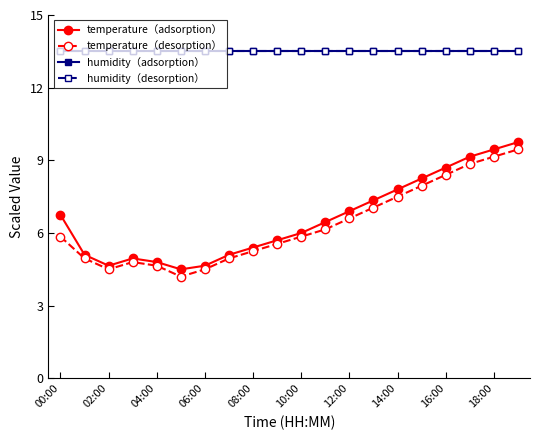

Reading left to right, extract all data points from this chart.

temperature（adsorption）: 6.8	5.1	4.7	5.0	4.8	4.5	4.7	5.1	5.4	5.7	6.0	6.5	6.9	7.3	7.8	8.2	8.7	9.2	9.5	9.8
temperature（desorption）: 5.8	5.0	4.5	4.8	4.7	4.2	4.5	5.0	5.2	5.5	5.8	6.2	6.6	7.0	7.5	8.0	8.4	8.8	9.2	9.5
humidity（adsorption）: 13.5	13.5	13.5	13.5	13.5	13.5	13.5	13.5	13.5	13.5	13.5	13.5	13.5	13.5	13.5	13.5	13.5	13.5	13.5	13.5
humidity（desorption）: 13.5	13.5	13.5	13.5	13.5	13.5	13.5	13.5	13.5	13.5	13.5	13.5	13.5	13.5	13.5	13.5	13.5	13.5	13.5	13.5